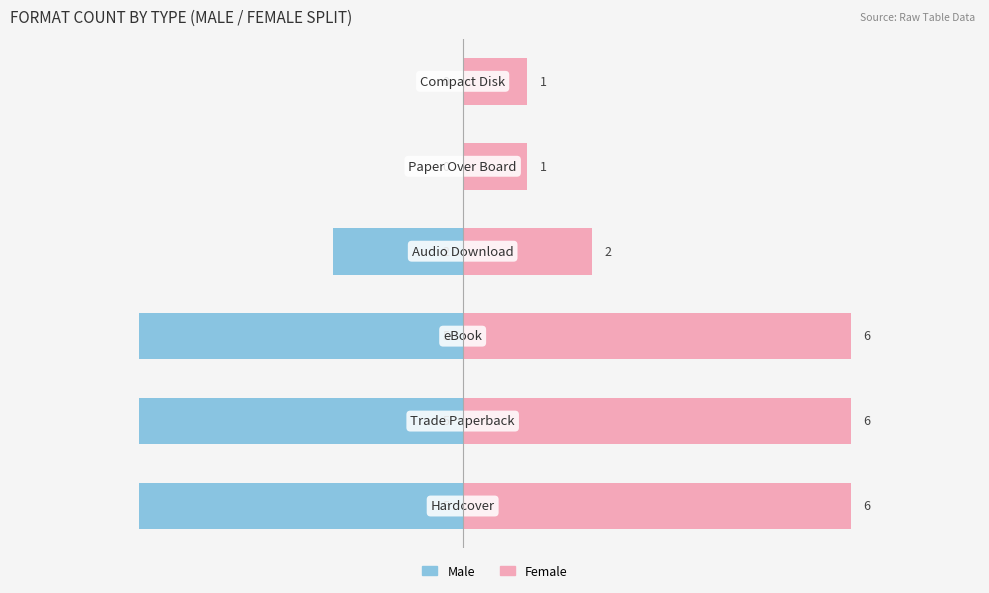

What is the total value across all series at 1?

1